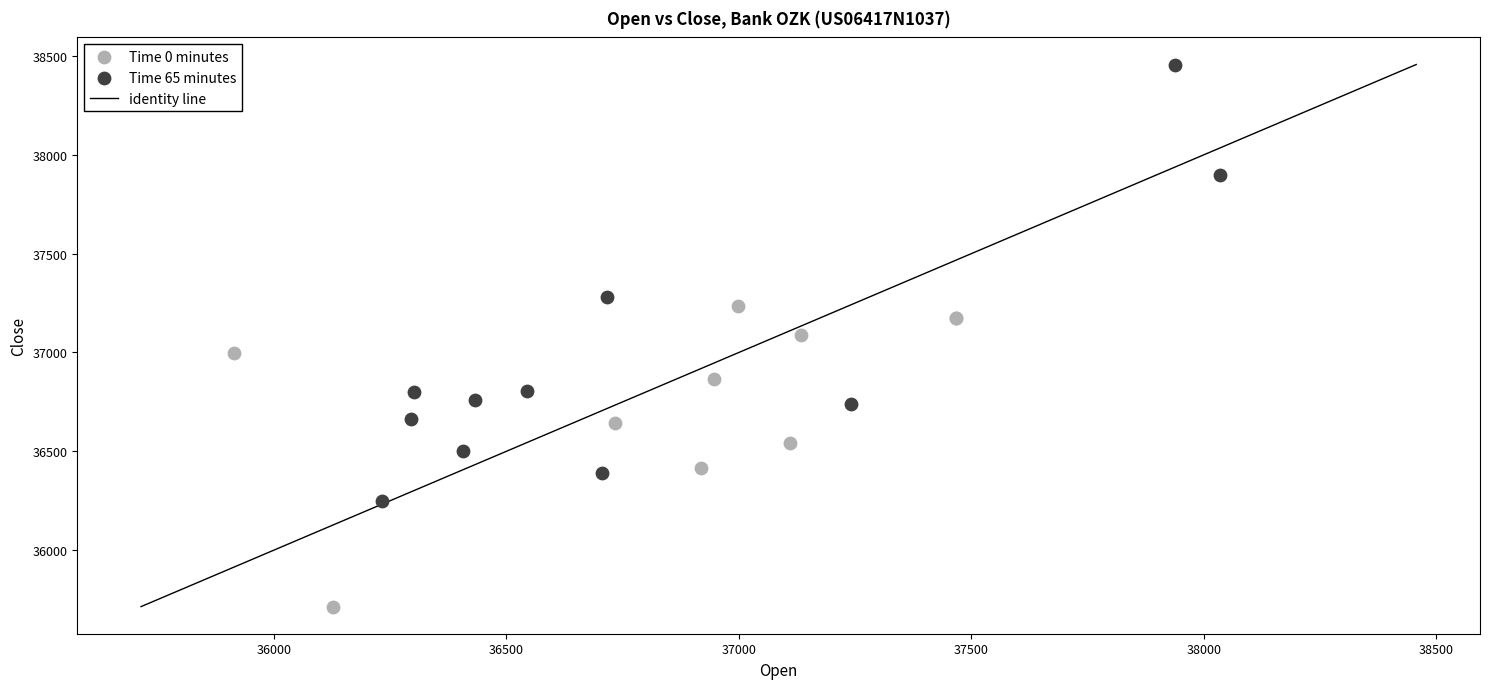

Which series reaches the maximum Y coordinate?

Time 65 minutes